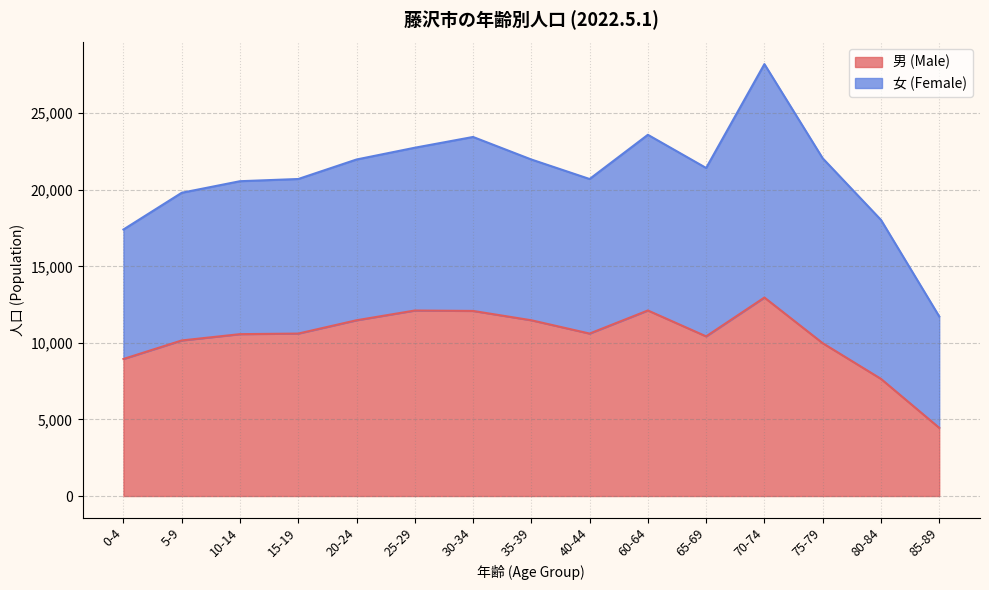

True or false: the data has more than 1 interior local peaks.

True